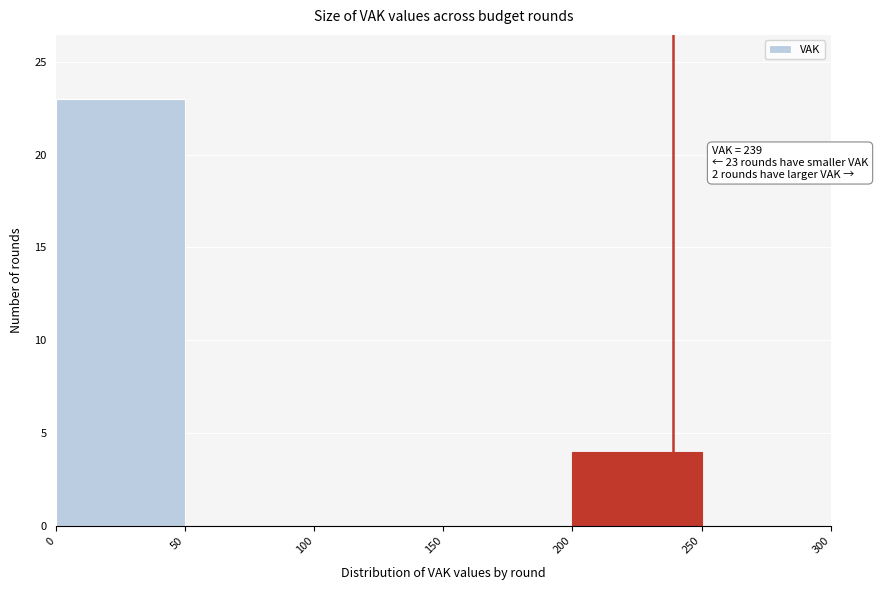

Over which range of the x-axis is the bar tallest?

0 to 50